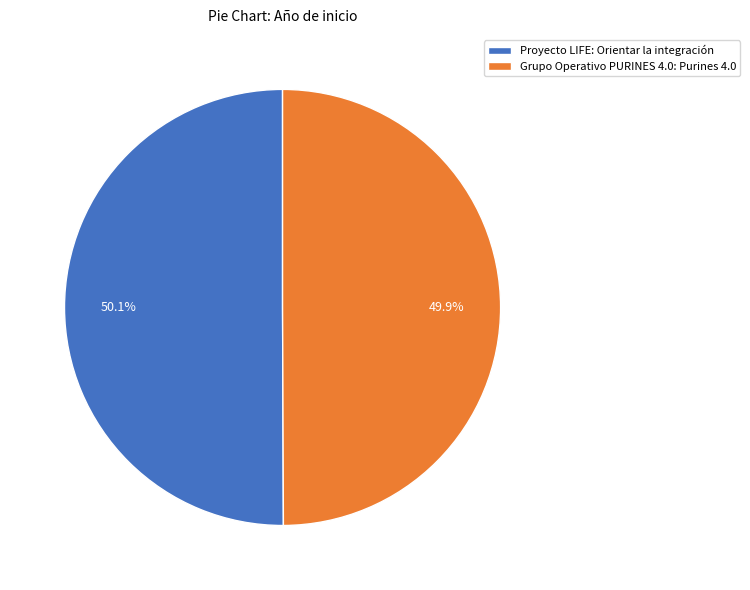

How much of the chart is everything except Proyecto LIFE: Orientar la integración?

49.9%